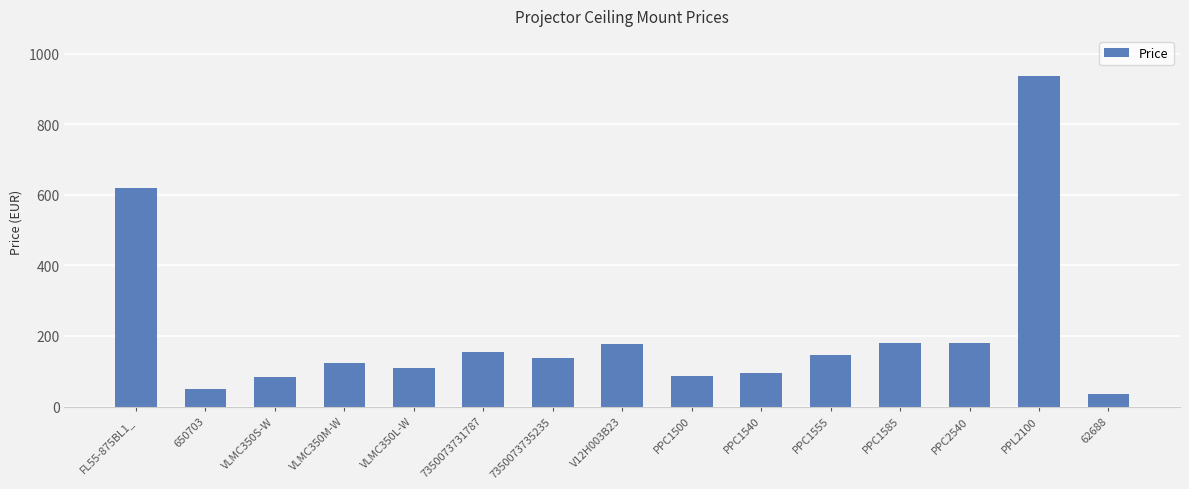

What position from the right is VLMC350S-W?

13